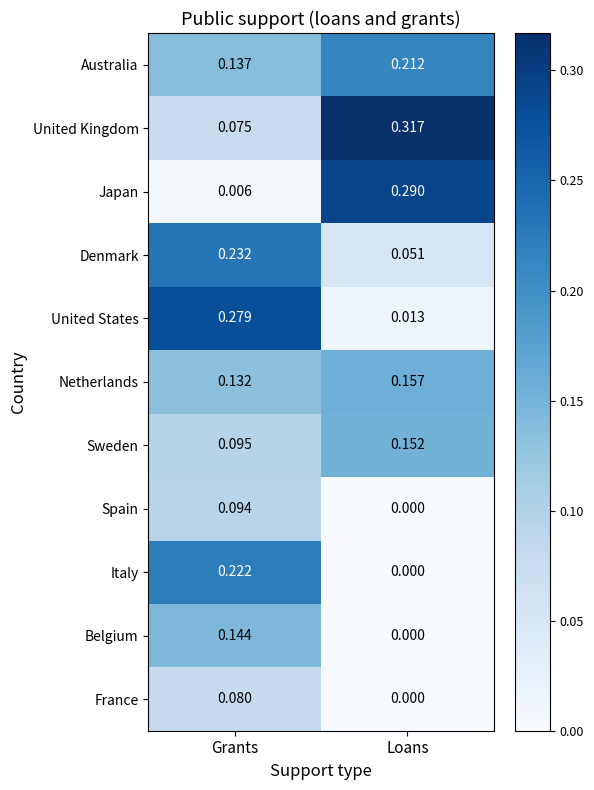

Which series changed the most between Grants and Loans?

Japan